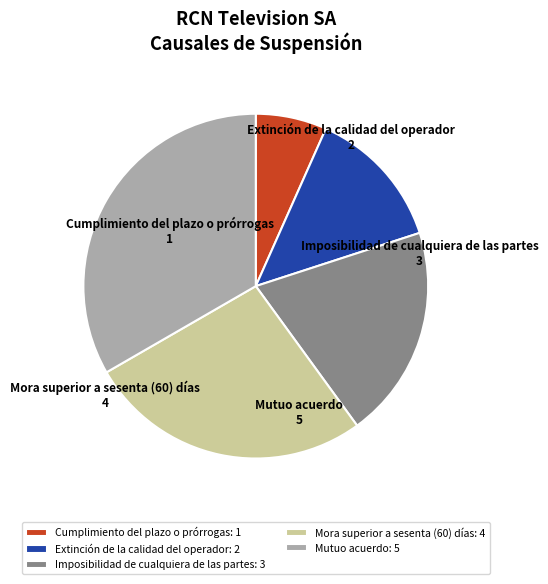

Rank the categories by value from lowest to highest.

Cumplimiento del plazo o prórrogas, Extinción de la calidad del operador, Imposibilidad de cualquiera de las partes, Mora superior a sesenta (60) días, Mutuo acuerdo